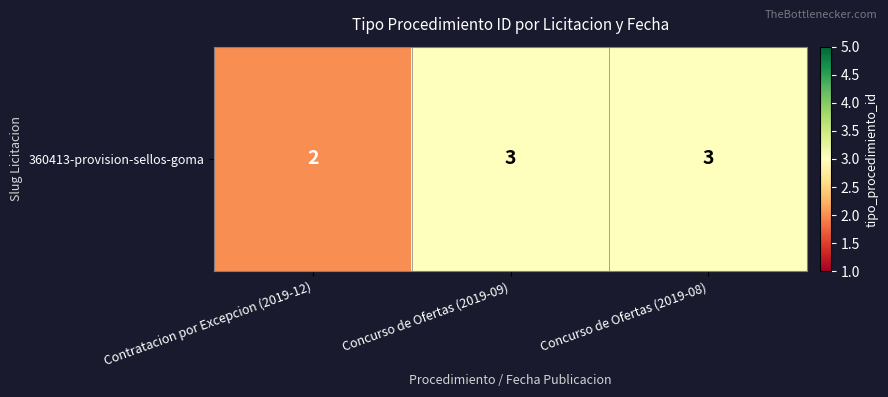

At which label is the value closest to 2?

Contratacion por Excepcion (2019-12)